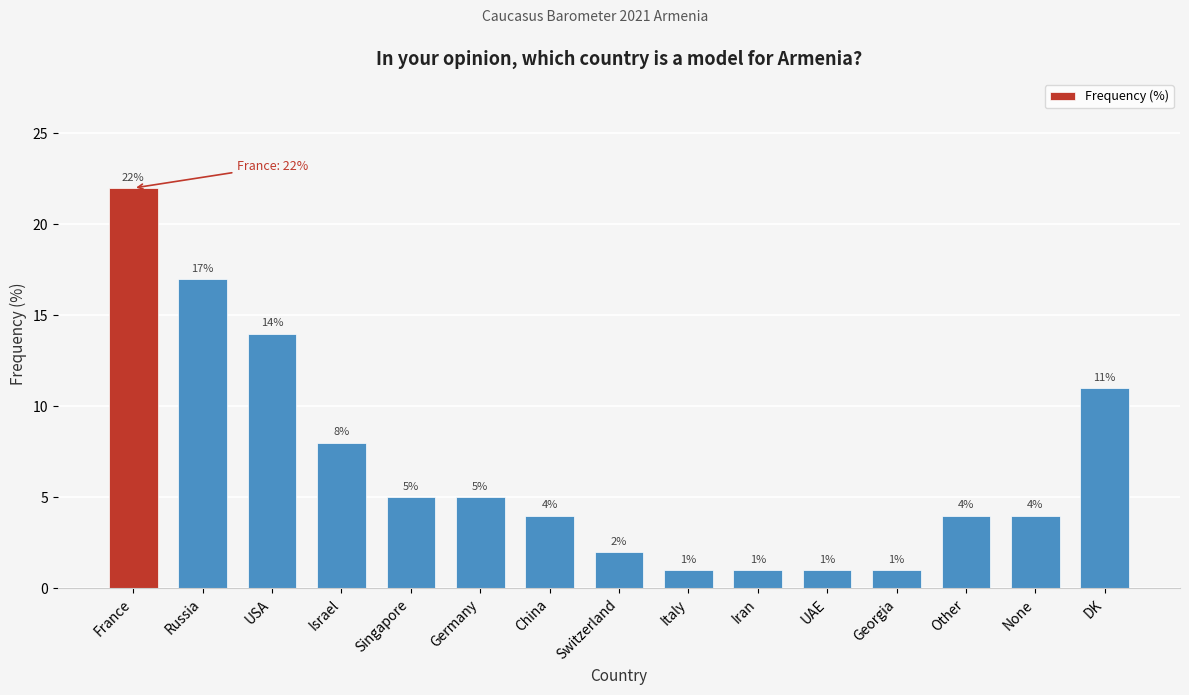

Reading left to right, extract all data points from this chart.

22	17	14	8	5	5	4	2	1	1	1	1	4	4	11